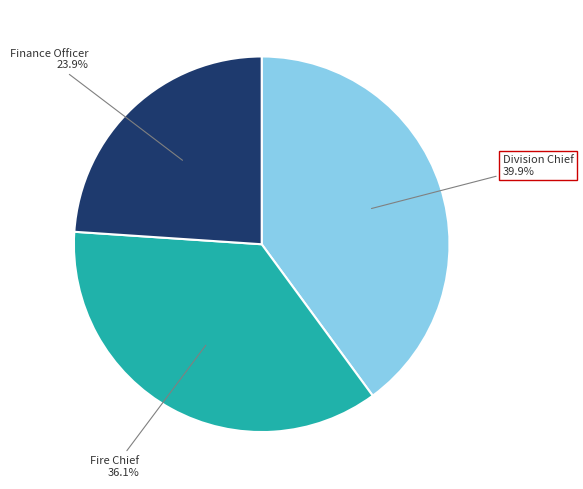

What percentage do Finance Officer and Fire Chief together represent?

60.1%